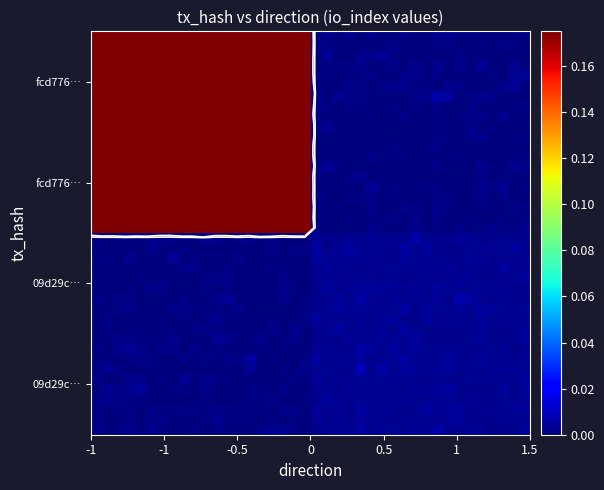

At how many categories does at least one series exceed 0?

40